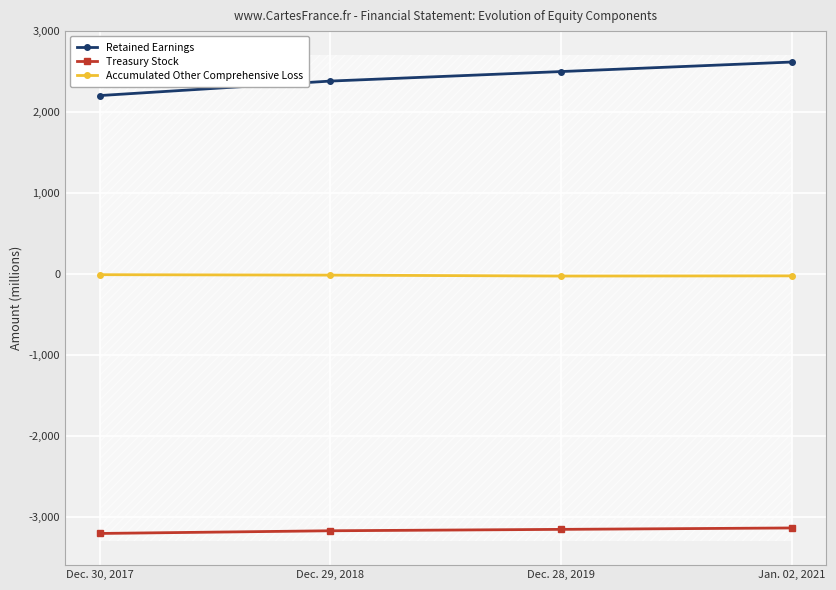

Is this an area chart (filled region under the line)?

No